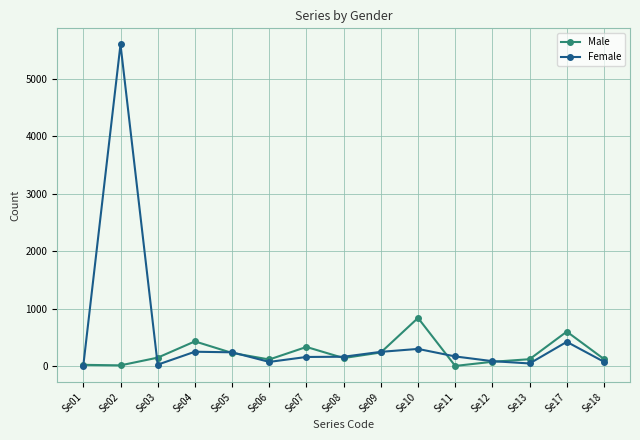

How many distinct data groups are displayed?

2